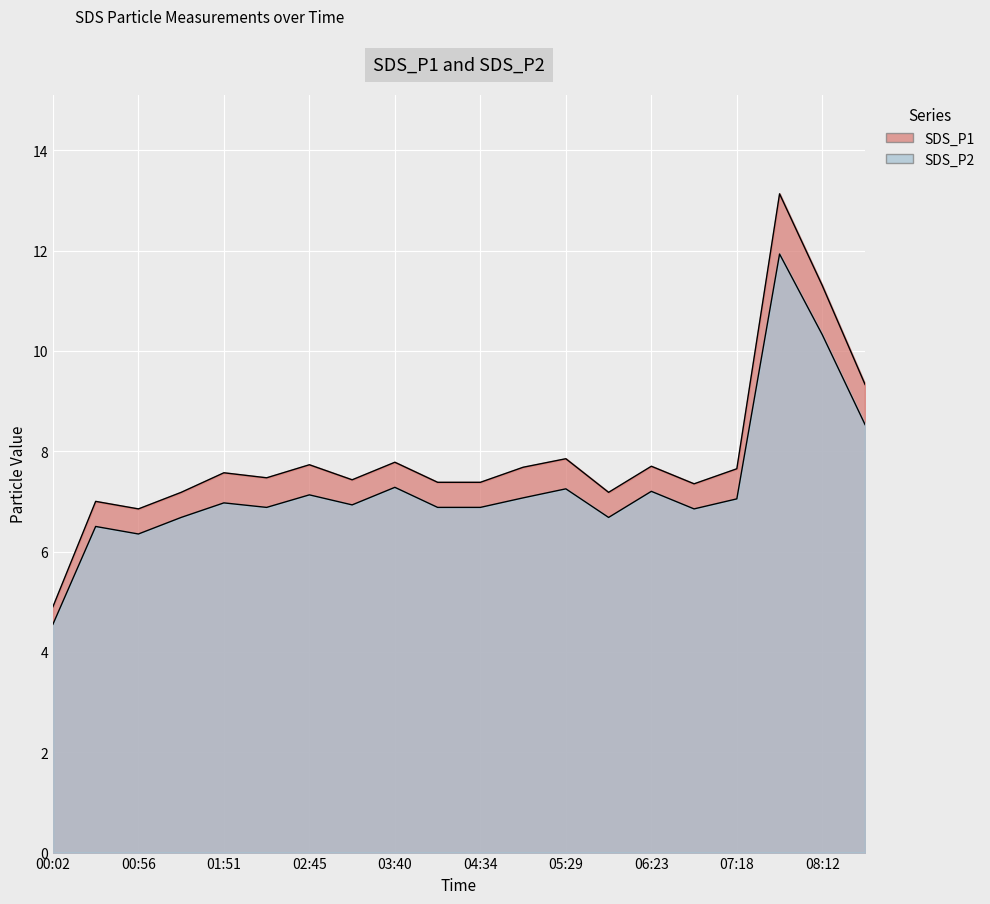

Where is SDS_P2 nearest to the value 8?

08:39